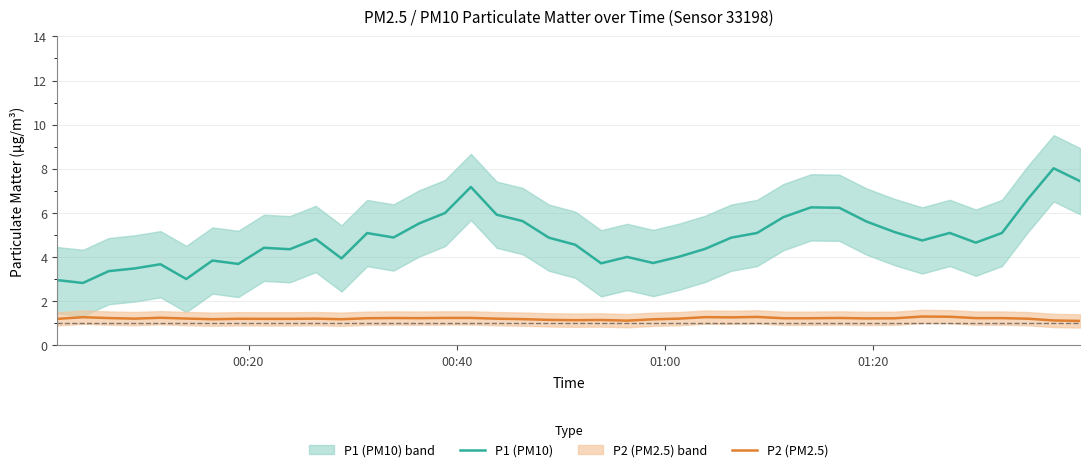

How many interior local peaks does the P2 (PM2.5) series have?

10